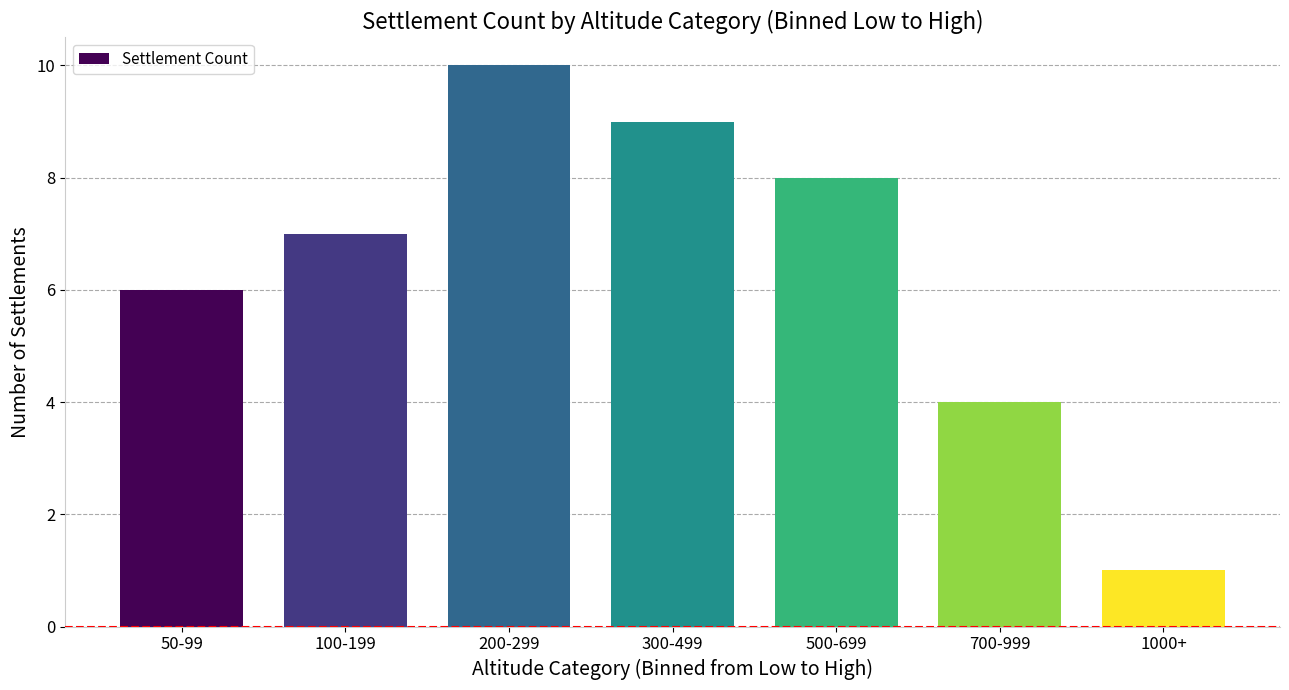

What is the change in value from 200-299 to 700-999?

-6